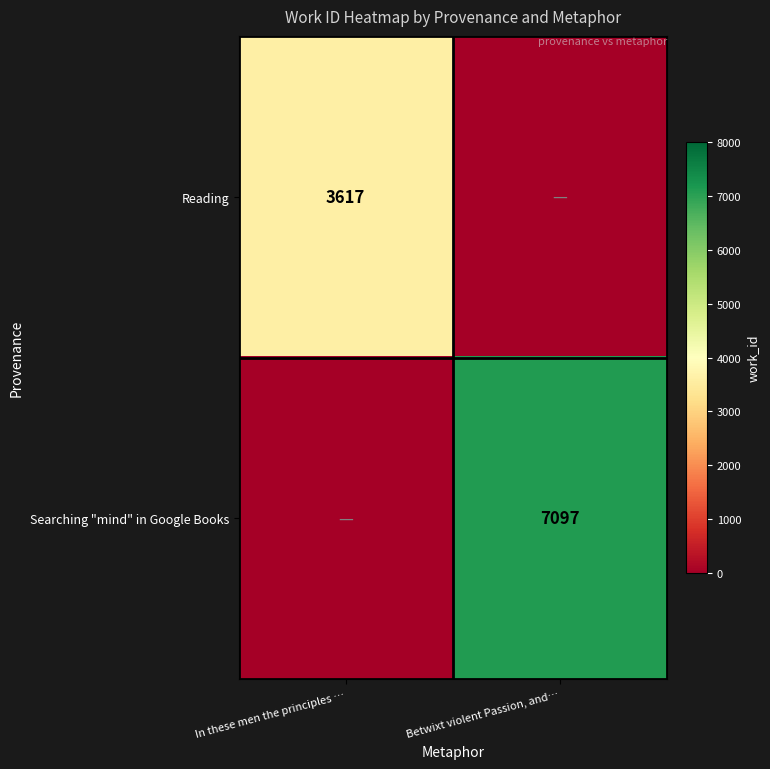

The Reading series shows 3617 at In these men the principles …. True or false?

True